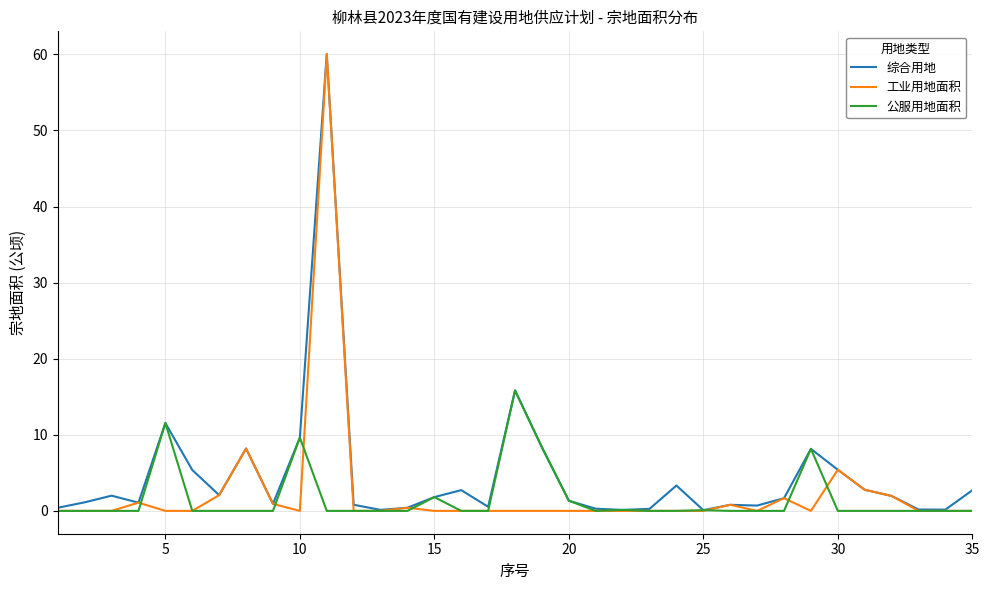

Is this an area chart (filled region under the line)?

No